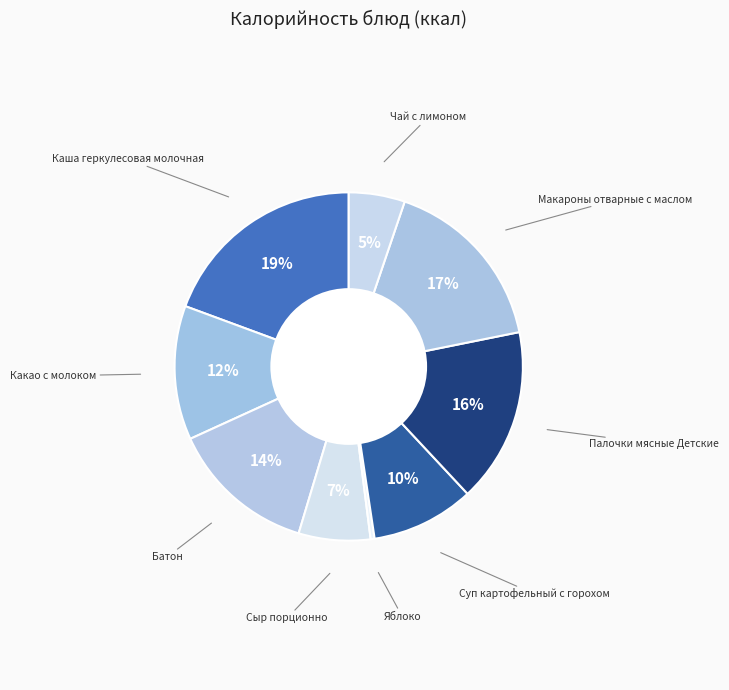

Count the number of slices in the pie.

9